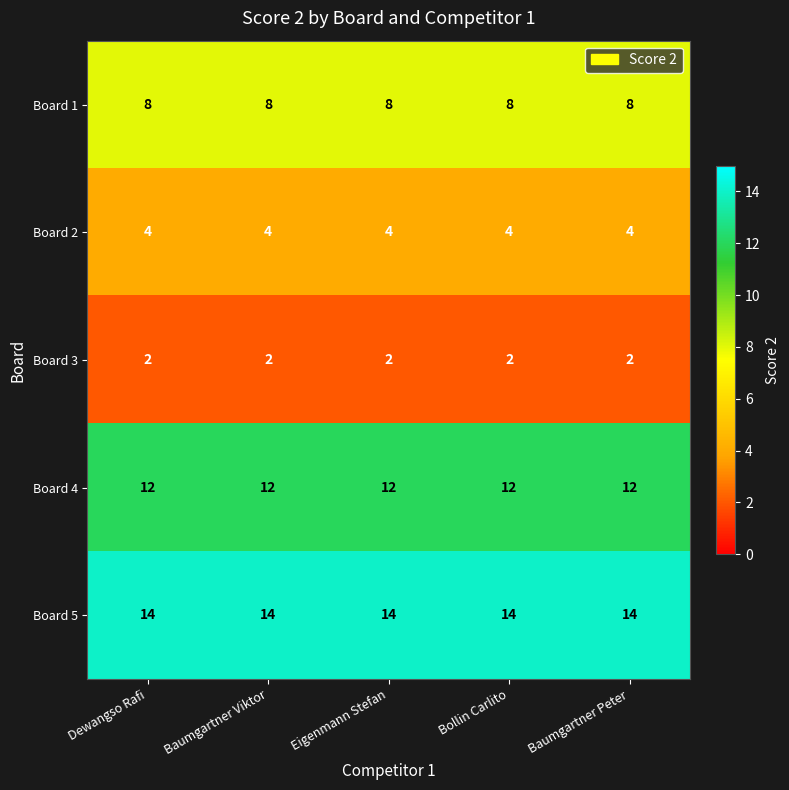

What is the maximum value shown in the chart?

14